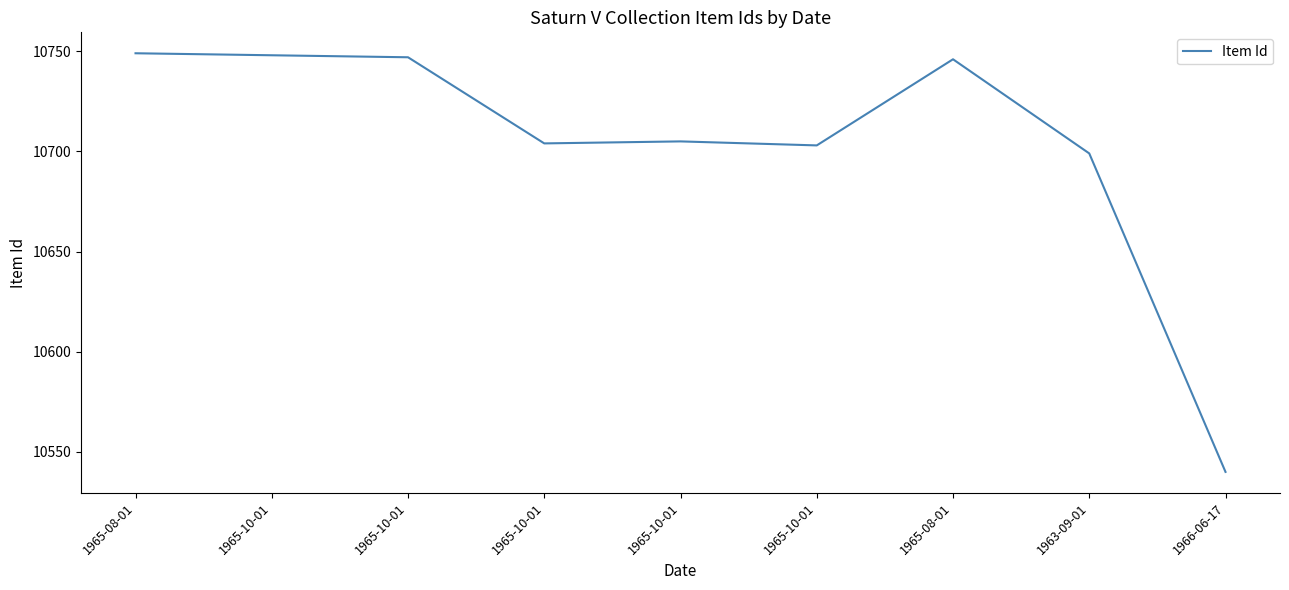

Reading left to right, what are all the values shown in this chart?

10749	10748	10747	10704	10705	10703	10746	10699	10540